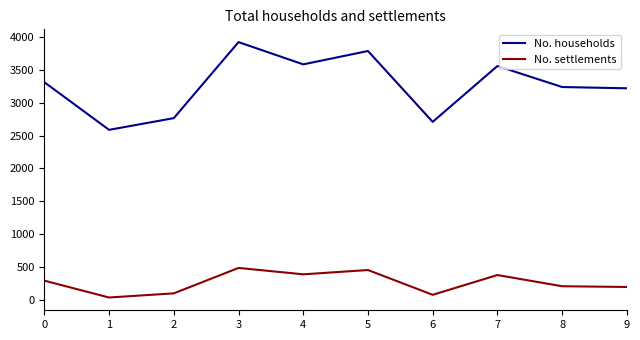

What is the minimum value shown in the chart?

41